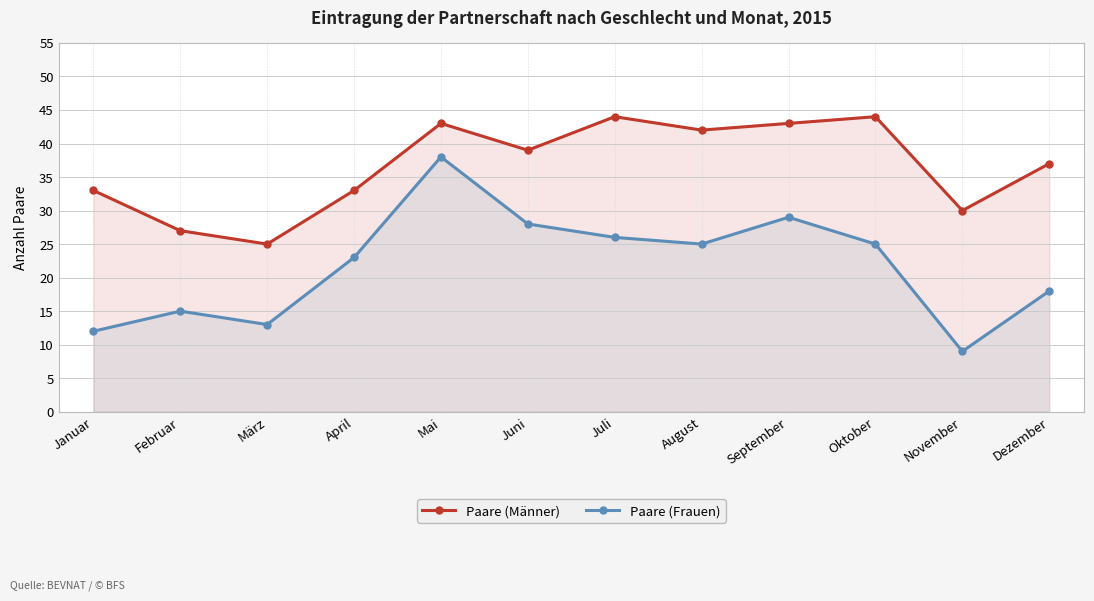

Is it true that Paare (Männer) equals 13 at März?

False